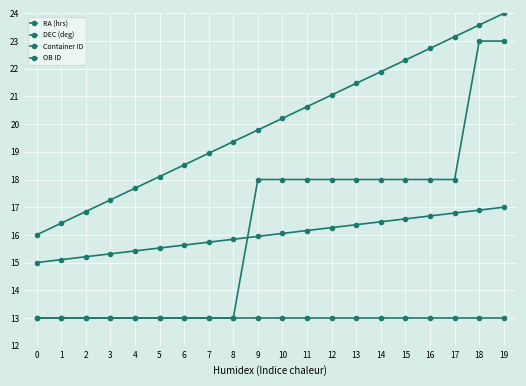

Reading right to left, list all the values displayed in this chart.

RA (hrs): 24.0	23.6	23.2	22.7	22.3	21.9	21.5	21.1	20.6	20.2	19.8	19.4	18.9	18.5	18.1	17.7	17.3	16.8	16.4	16.0
DEC (deg): 13.0	13.0	13.0	13.0	13.0	13.0	13.0	13.0	13.0	13.0	13.0	13.0	13.0	13.0	13.0	13.0	13.0	13.0	13.0	13.0
Container ID: 23.0	23.0	18.0	18.0	18.0	18.0	18.0	18.0	18.0	18.0	18.0	13.0	13.0	13.0	13.0	13.0	13.0	13.0	13.0	13.0
OB ID: 17.0	16.9	16.8	16.7	16.6	16.5	16.4	16.3	16.2	16.1	15.9	15.8	15.7	15.6	15.5	15.4	15.3	15.2	15.1	15.0